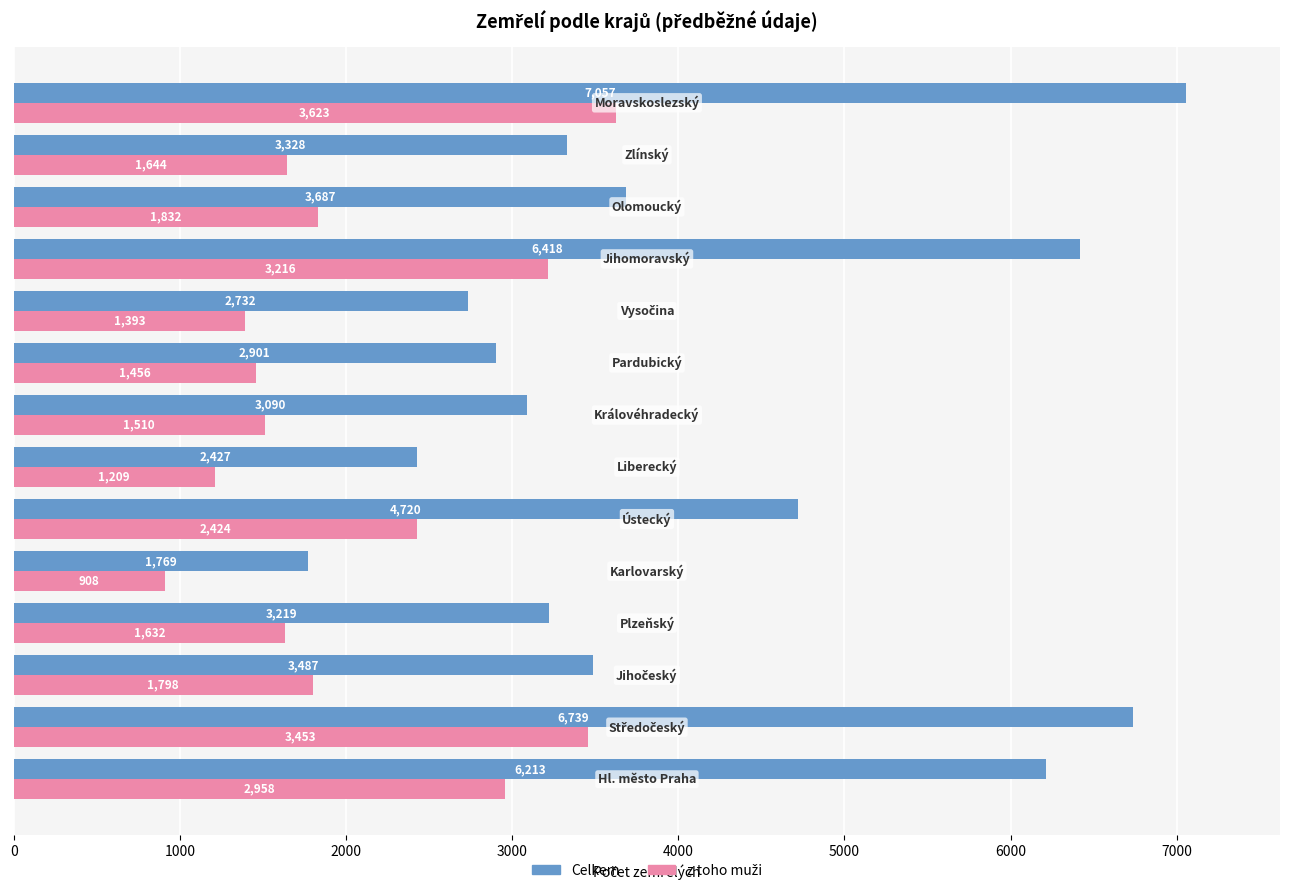

Which series has the largest total across all categories?

Celkem